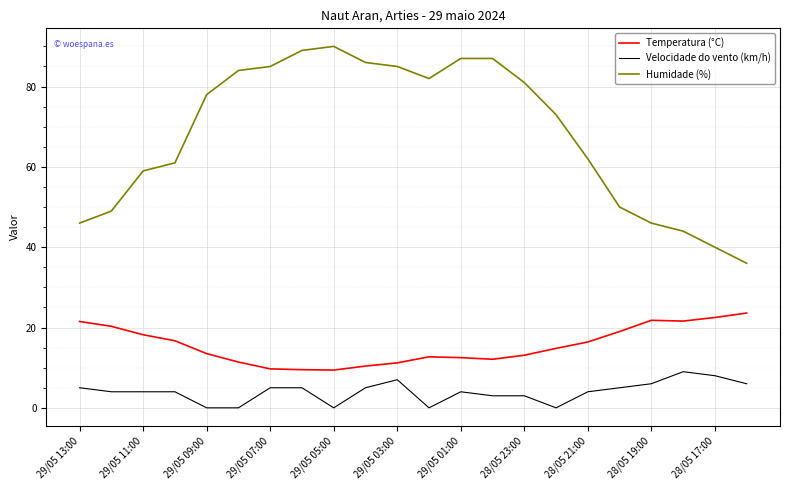

Which series has the largest total across all categories?

Humidade (%)